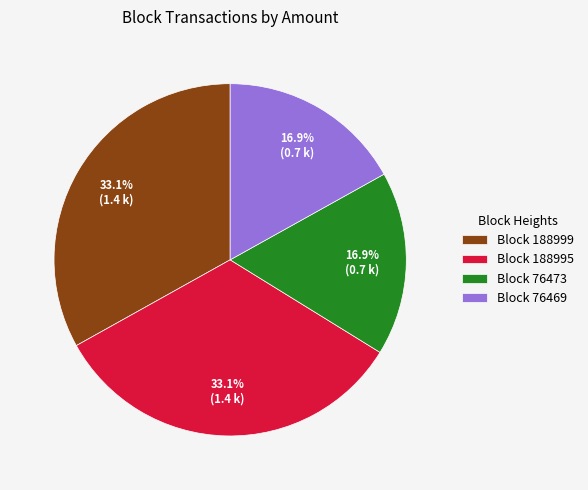

Is there a majority slice in this chart?

No